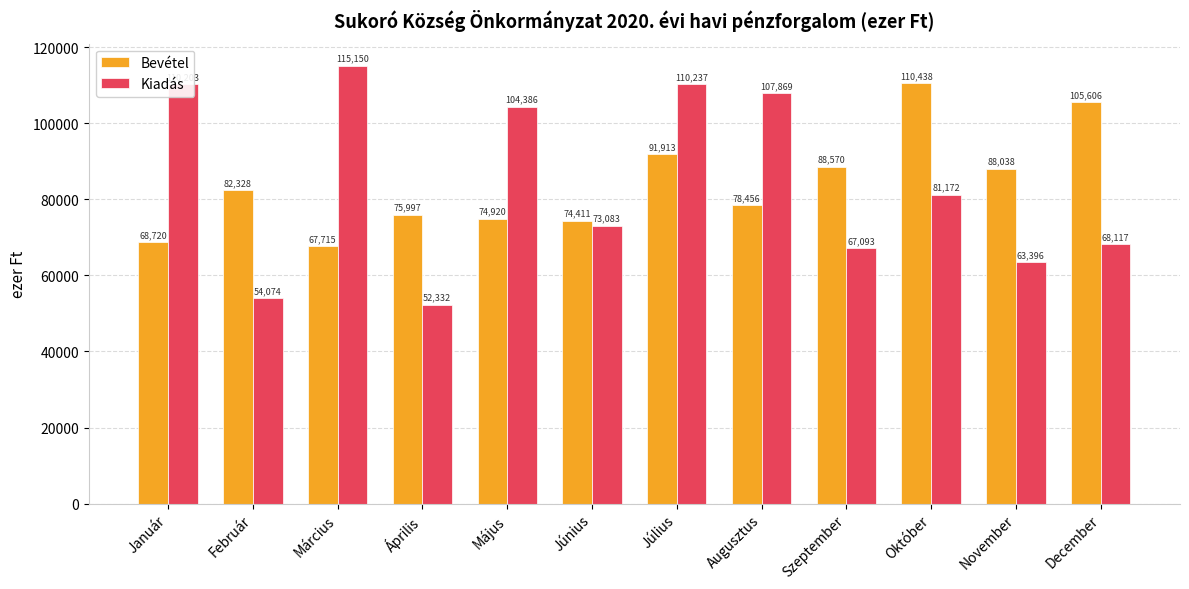

Reading left to right, list all the values displayed in this chart.

Bevétel: Január=68720	Február=82328	Március=67715	Április=75997	Május=74920	Június=74411	Július=91913	Augusztus=78456	Szeptember=88570	Október=110438	November=88038	December=105606
Kiadás: Január=110203	Február=54074	Március=115150	Április=52332	Május=104386	Június=73083	Július=110237	Augusztus=107869	Szeptember=67093	Október=81172	November=63396	December=68117